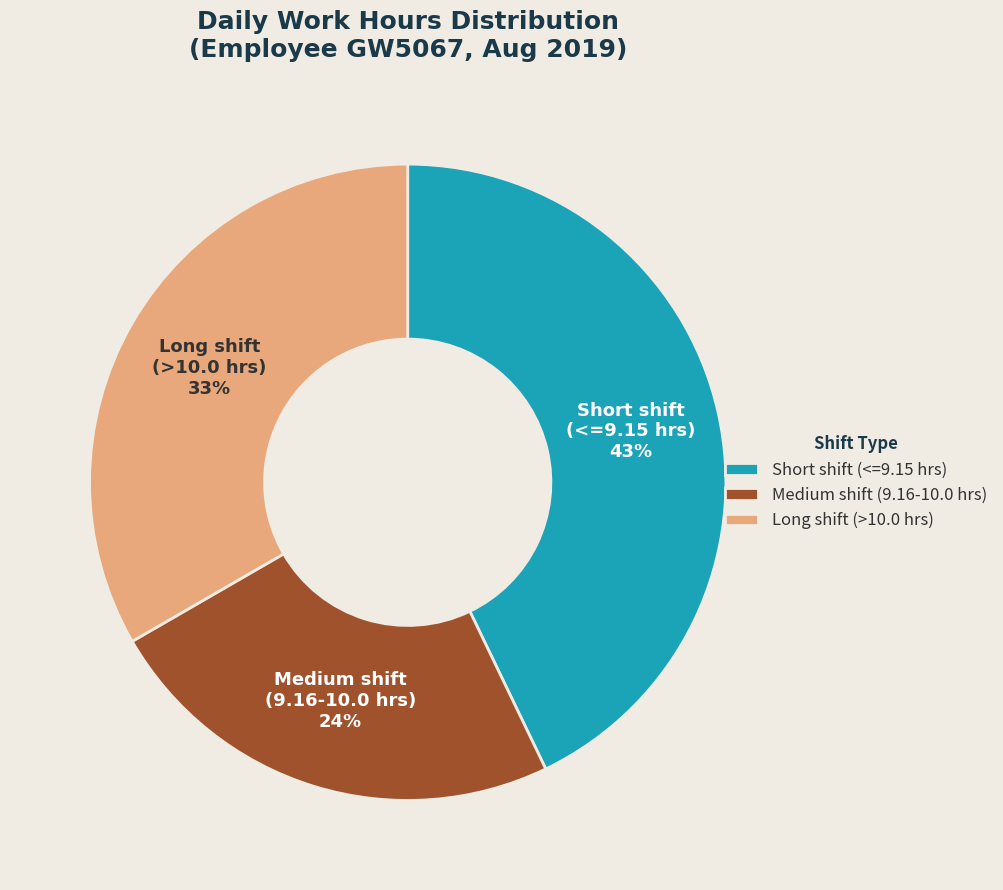

Does any single category account for the majority?

No